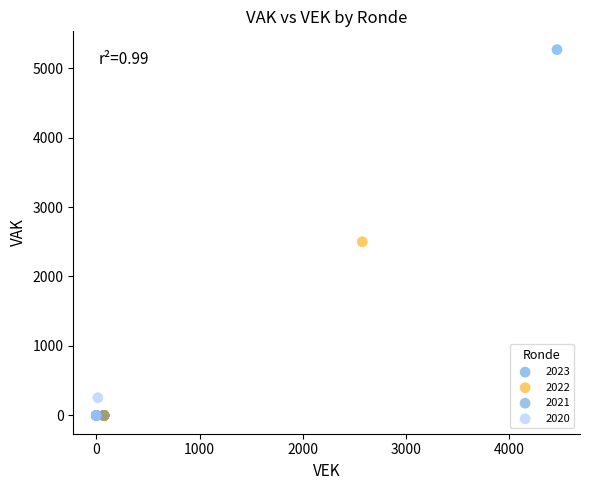

Which series reaches the maximum Y coordinate?

2023